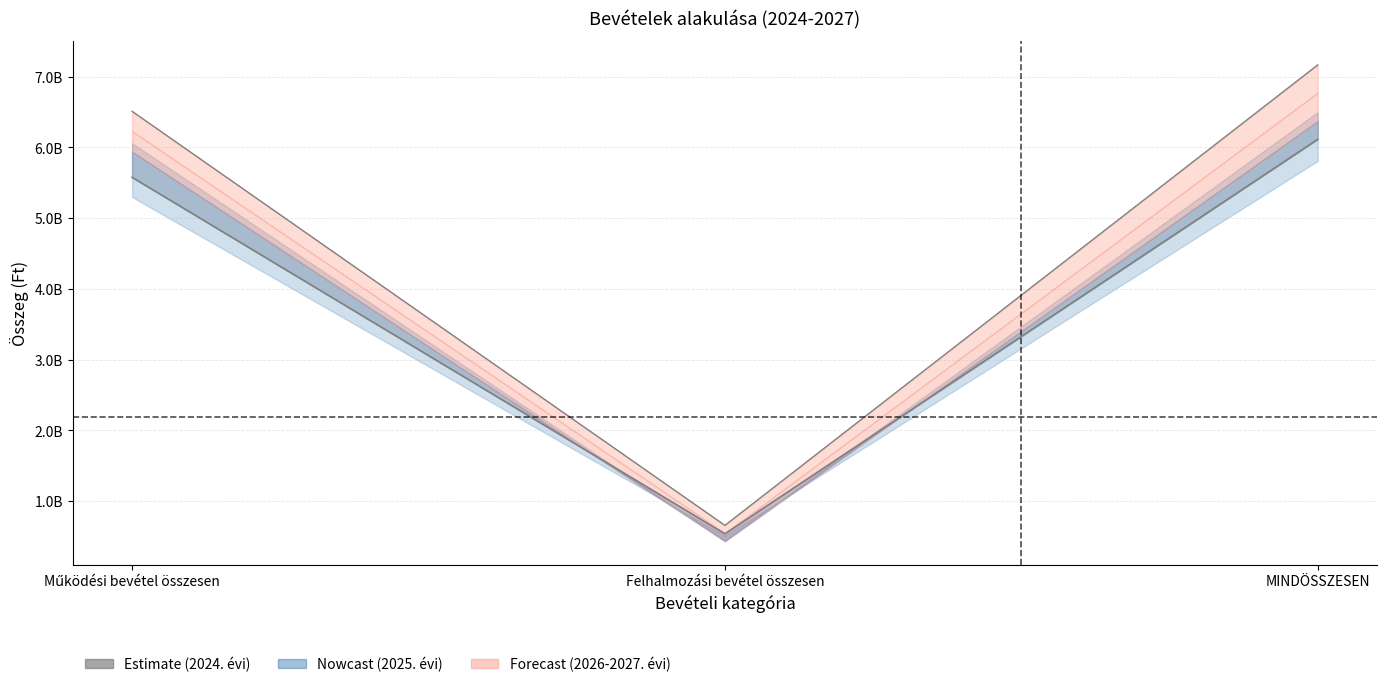

Which label corresponds to the largest value in the chart?

MINDÖSSZESEN